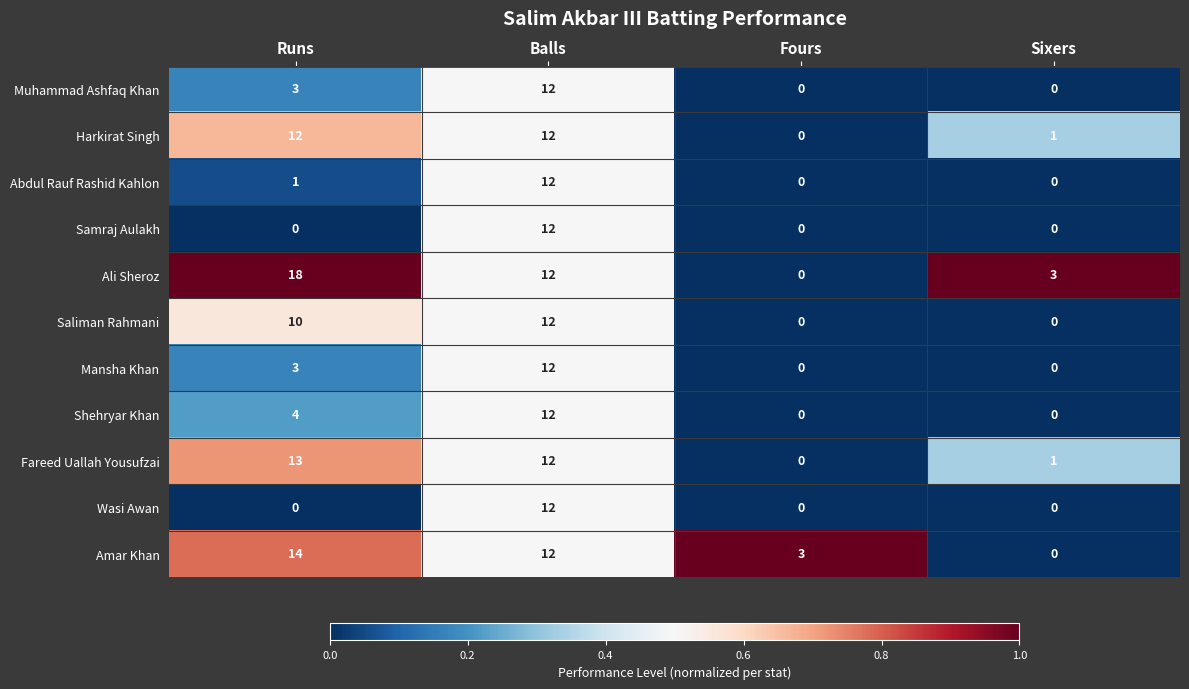

How many values in Ali Sheroz are above zero?

3